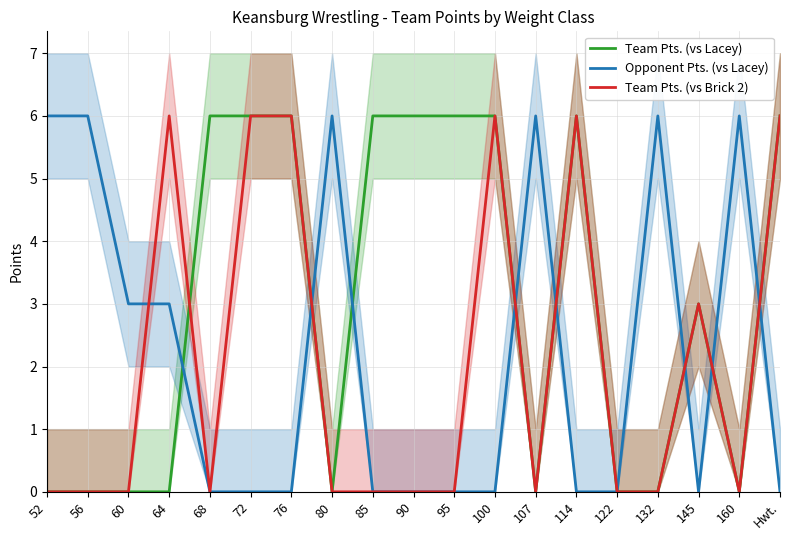

List the series in order of their peak value, highest first.

Team Pts. (vs Lacey), Opponent Pts. (vs Lacey), Team Pts. (vs Brick 2)